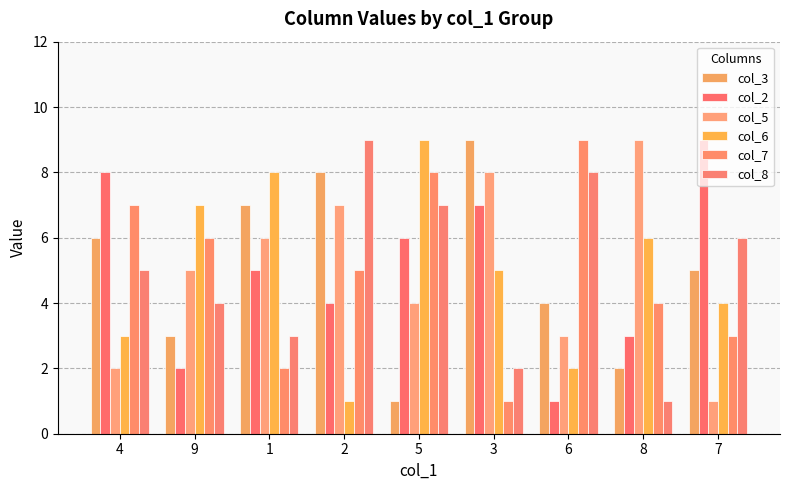

Is the value of col_5 at 5 greater than the value of col_2 at 4?

No